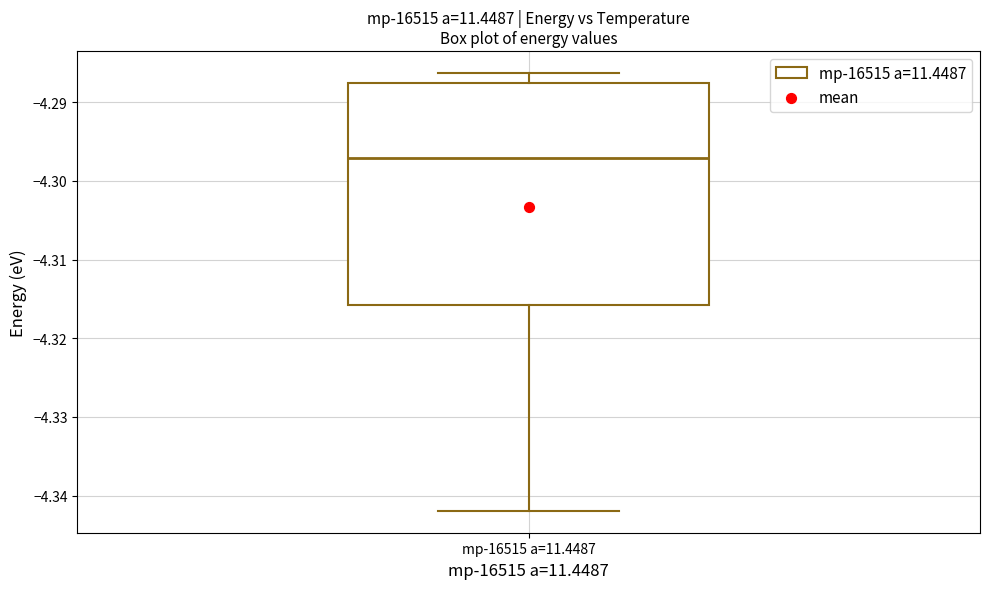

Where does the lower whisker of the box for mp-16515 a=11.4487 end on the y-axis? The values are not printed on the chart, so give them approximately, as read against the axis.

-4.342